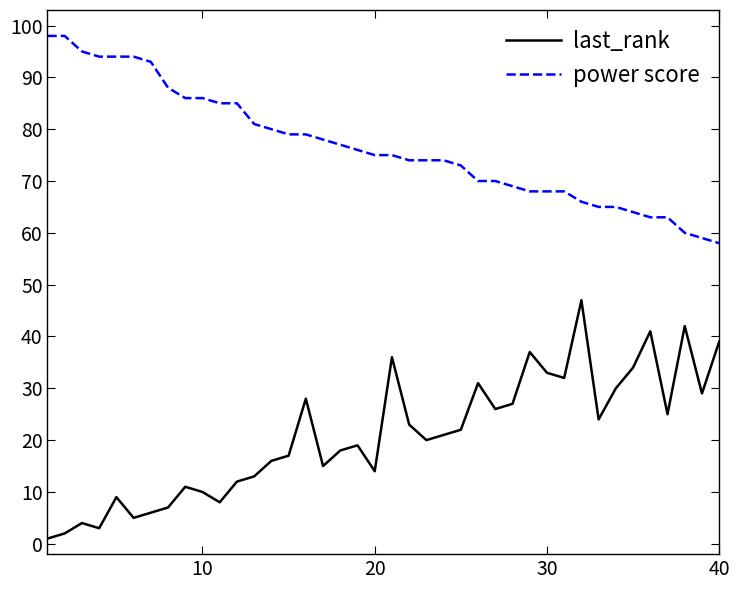

True or false: last_rank and power score intersect in this chart.

False